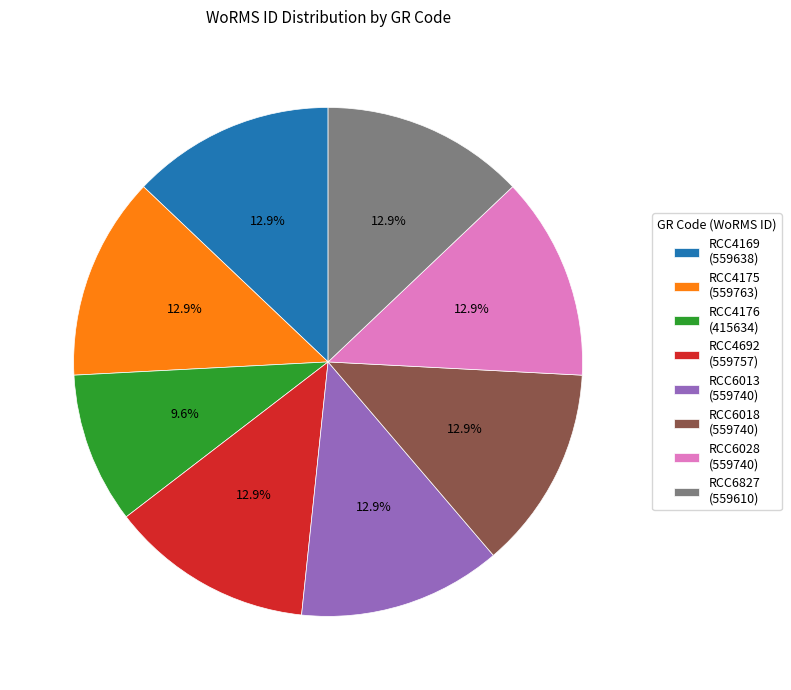

To the nearest percent, what portion does RCC4175 represent?

13%